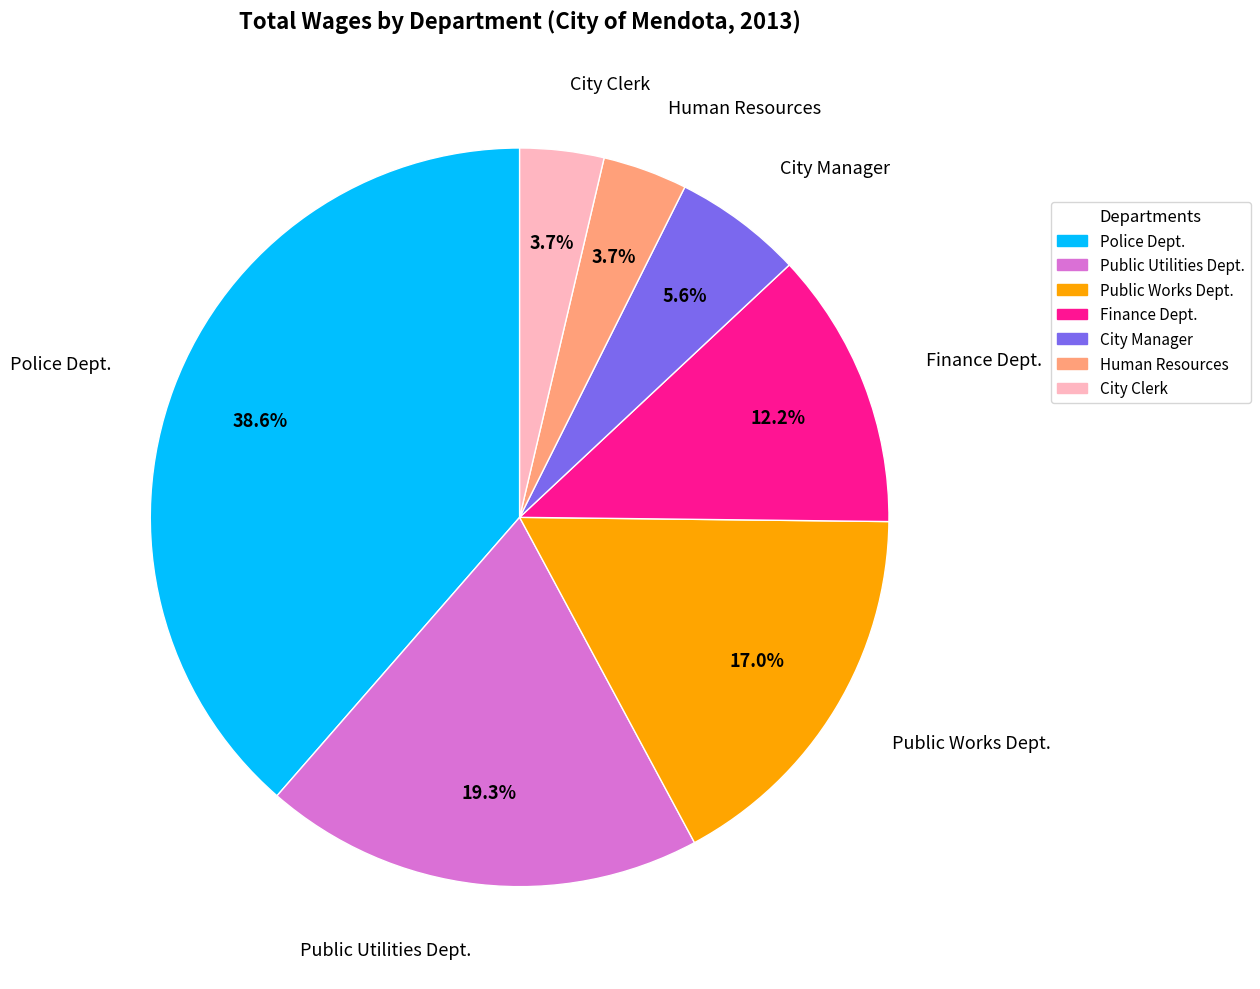

The Finance Dept. slice represents 27% of the pie. True or false?

False